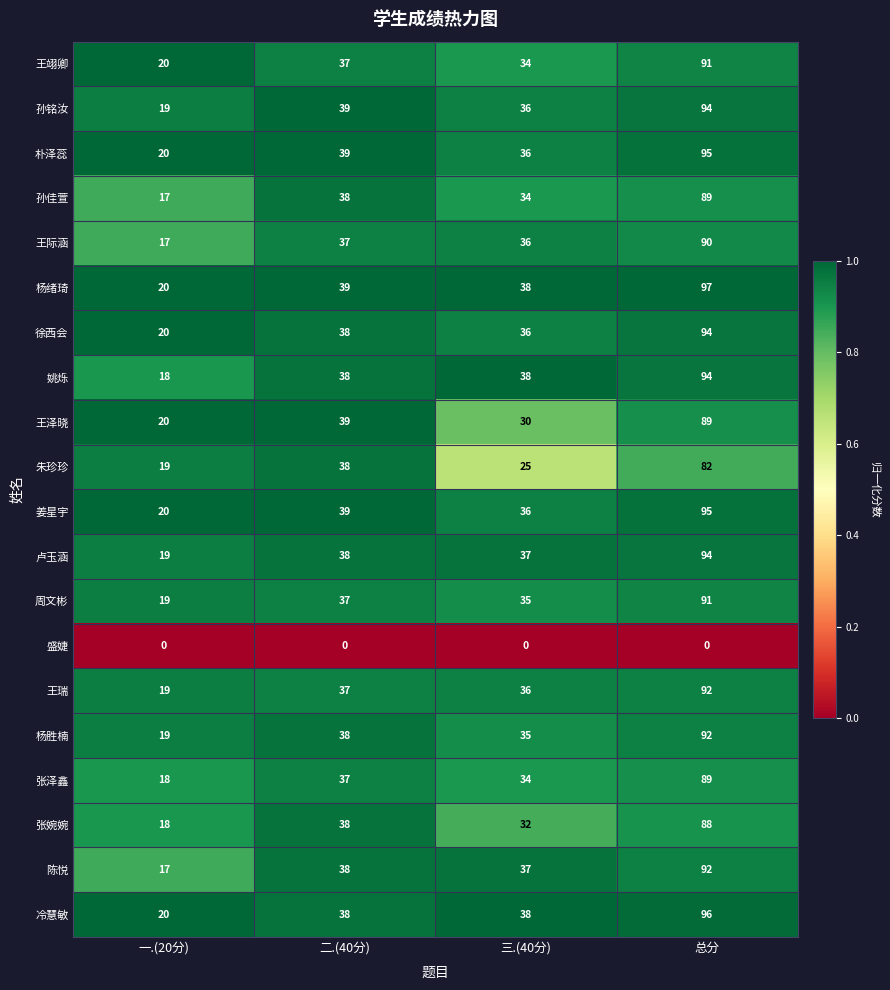

True or false: 张泽鑫 has a value of 29 at 总分.

False